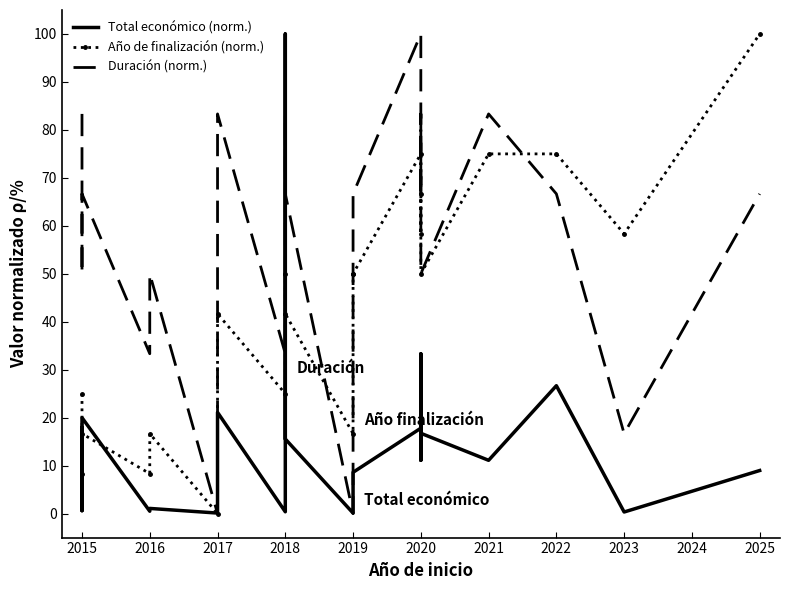

Which series changed the most between 15 and 16?

Duración (norm.)